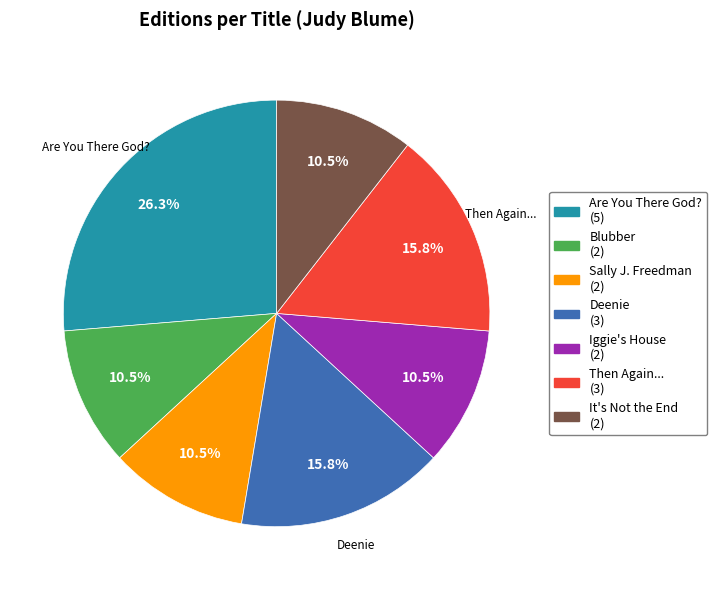

How many segments does this pie chart have?

7